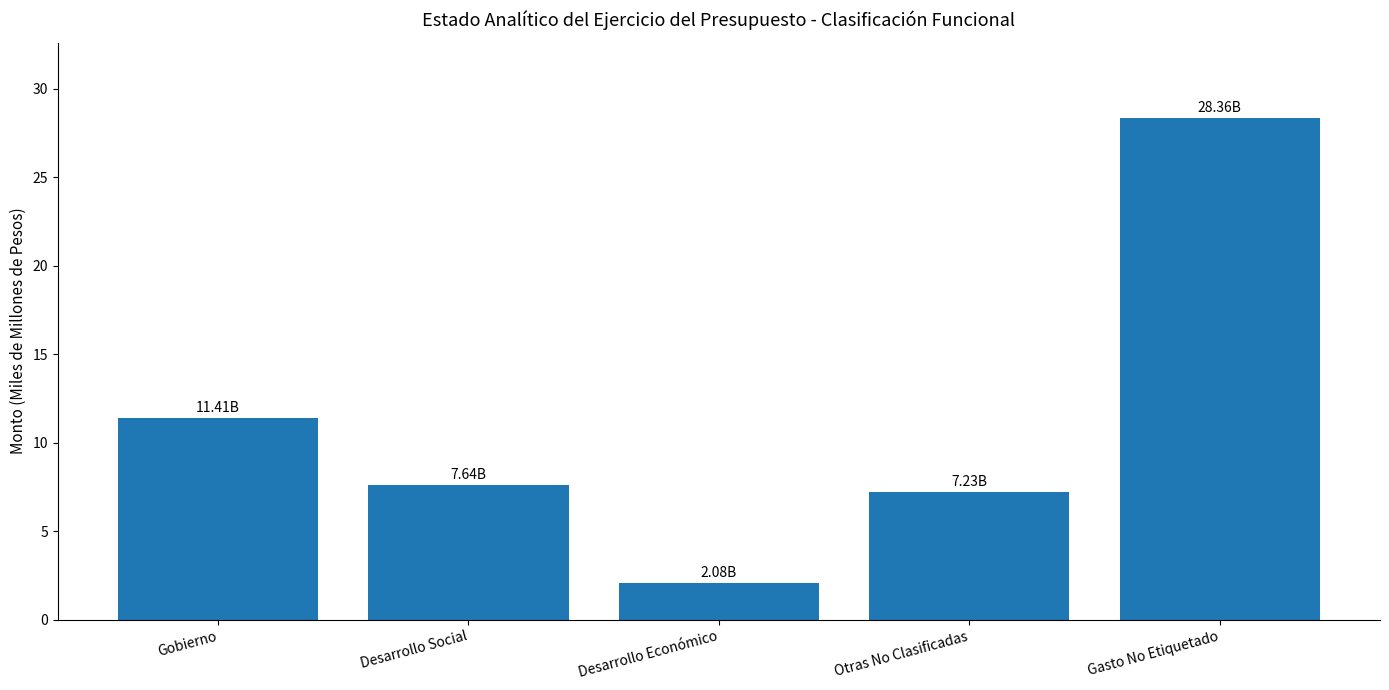

How many bars are there in total?

5